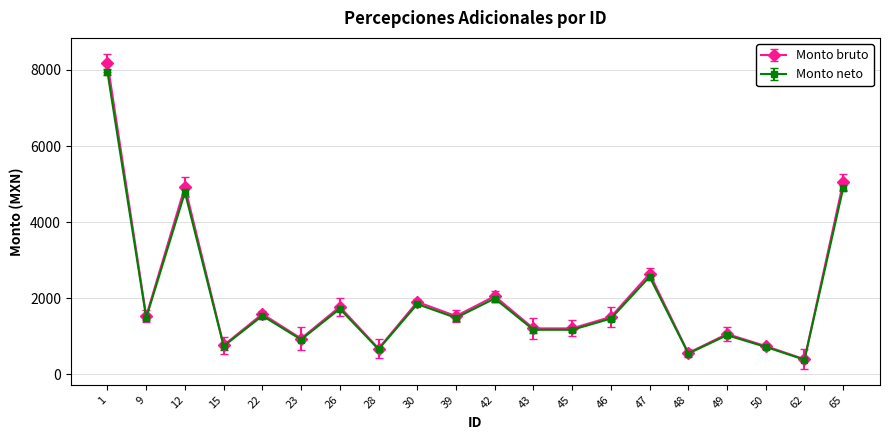

Which series has the widest spread of values?

Monto bruto